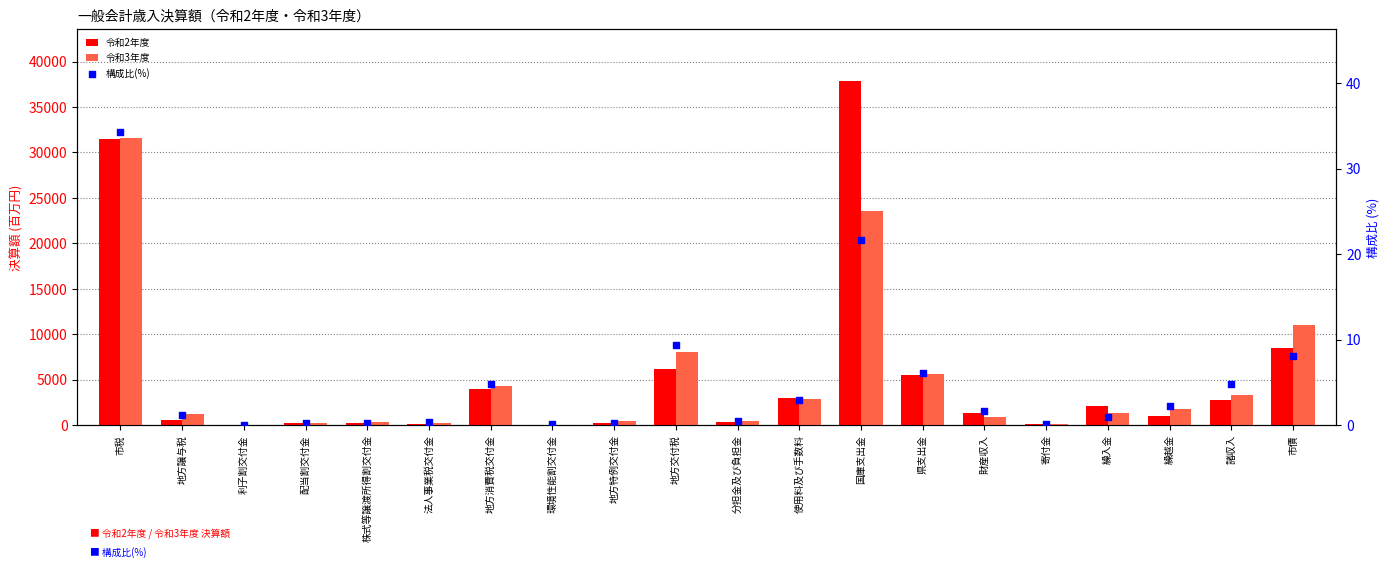

Which series has the largest Y range (max minus min)?

令和2年度